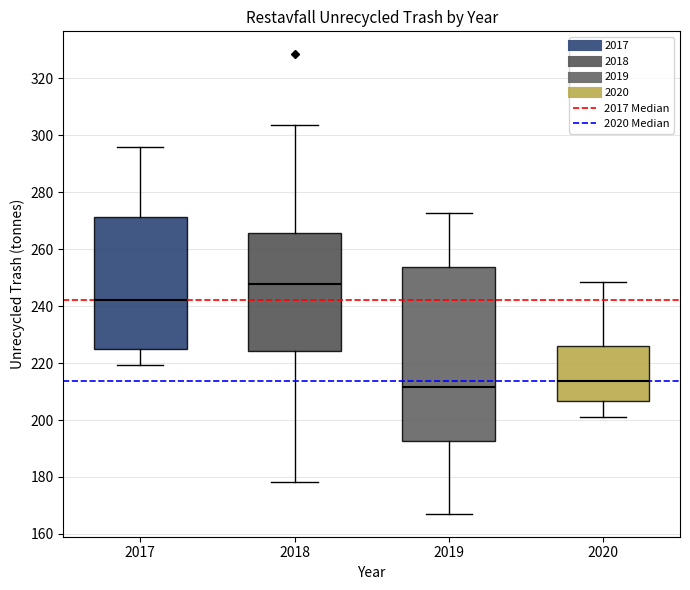

Which box has the lowest median line?

2019